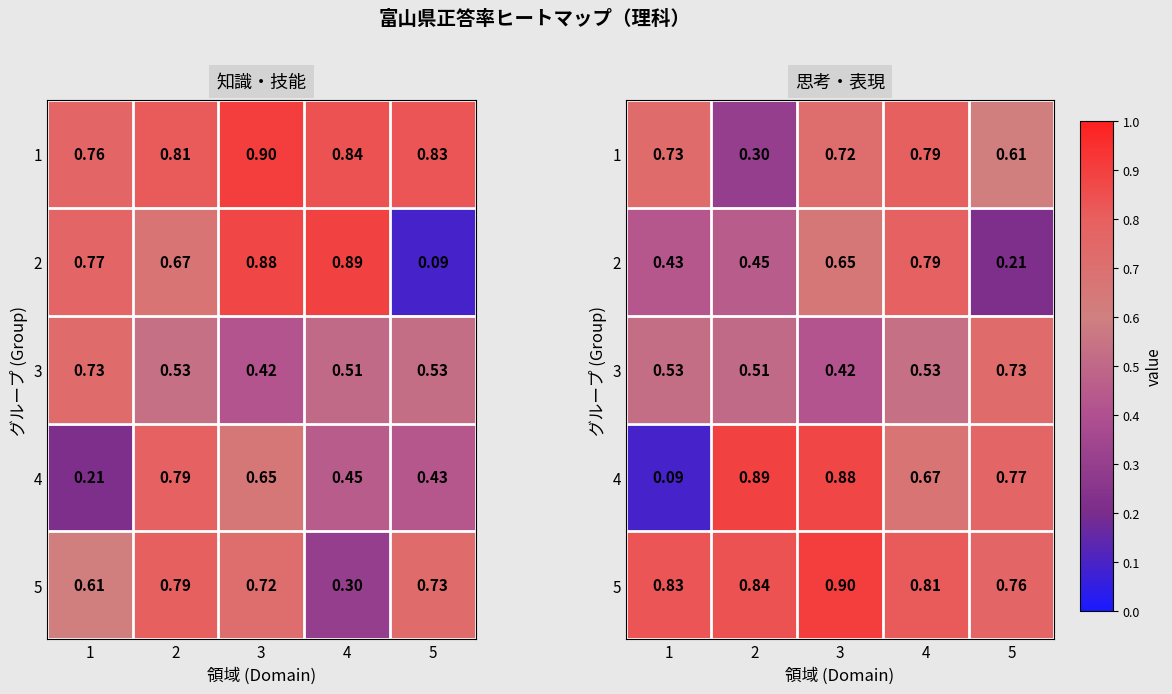

Rank the series by their maximum value, from highest to lowest.

5, 4, 1, 2, 3